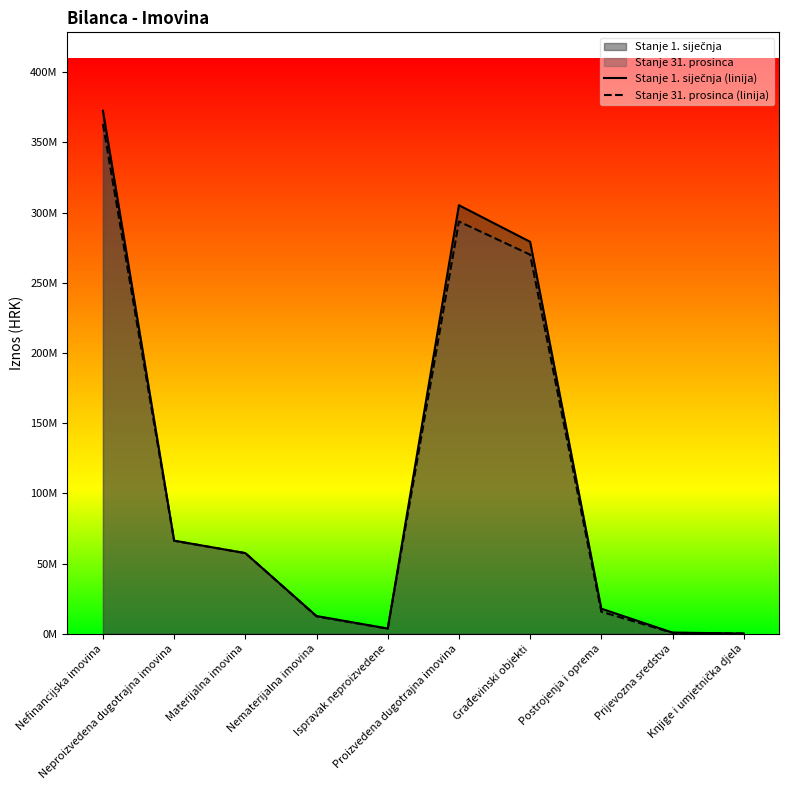

What position from the left is Nematerijalna imovina?

4